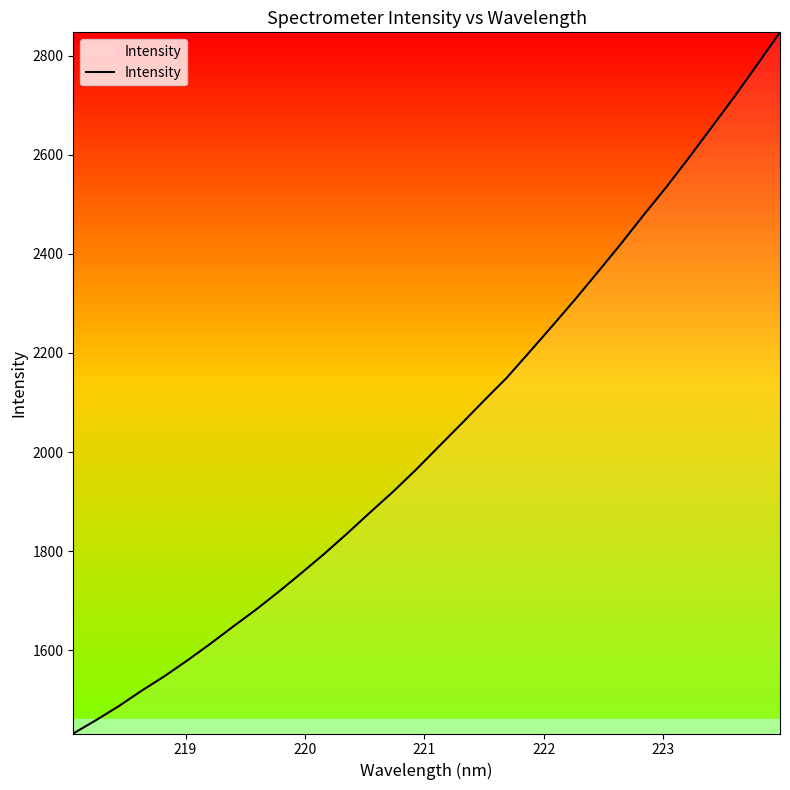

What is the maximum value shown in the chart?

2846.8